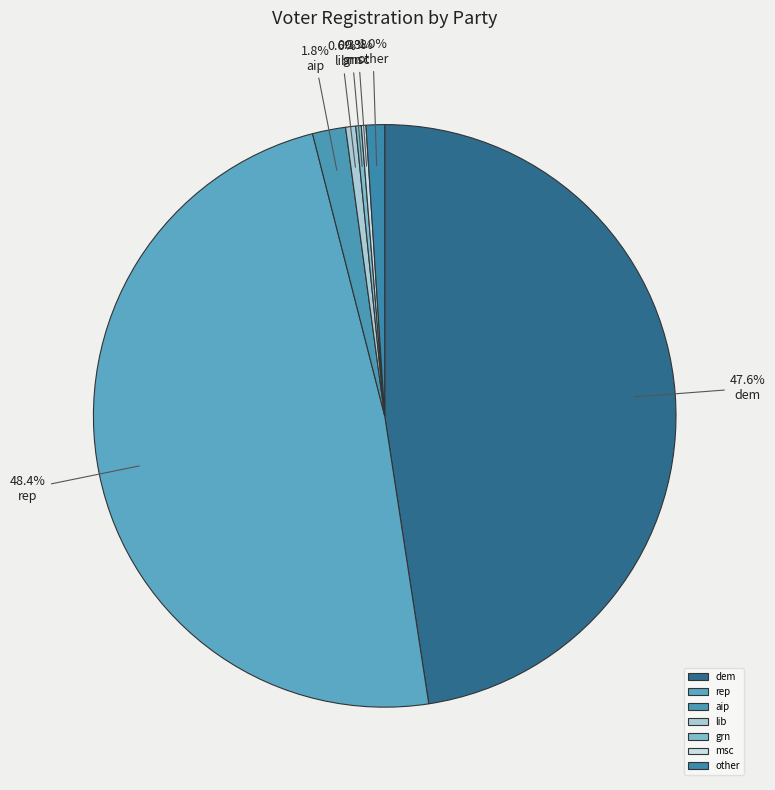

To the nearest percent, what is the difference between the grn and dem slice percentages?

47%